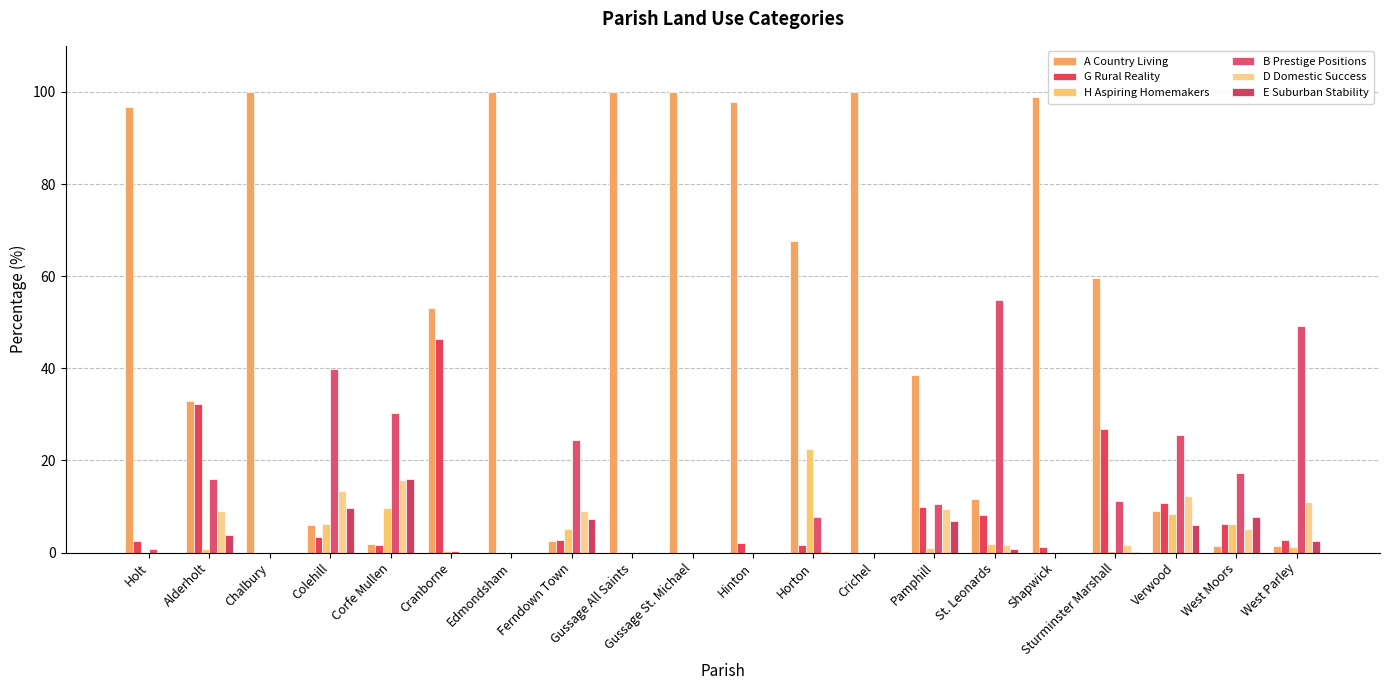

What is the average value of the G Rural Reality series?

7.9